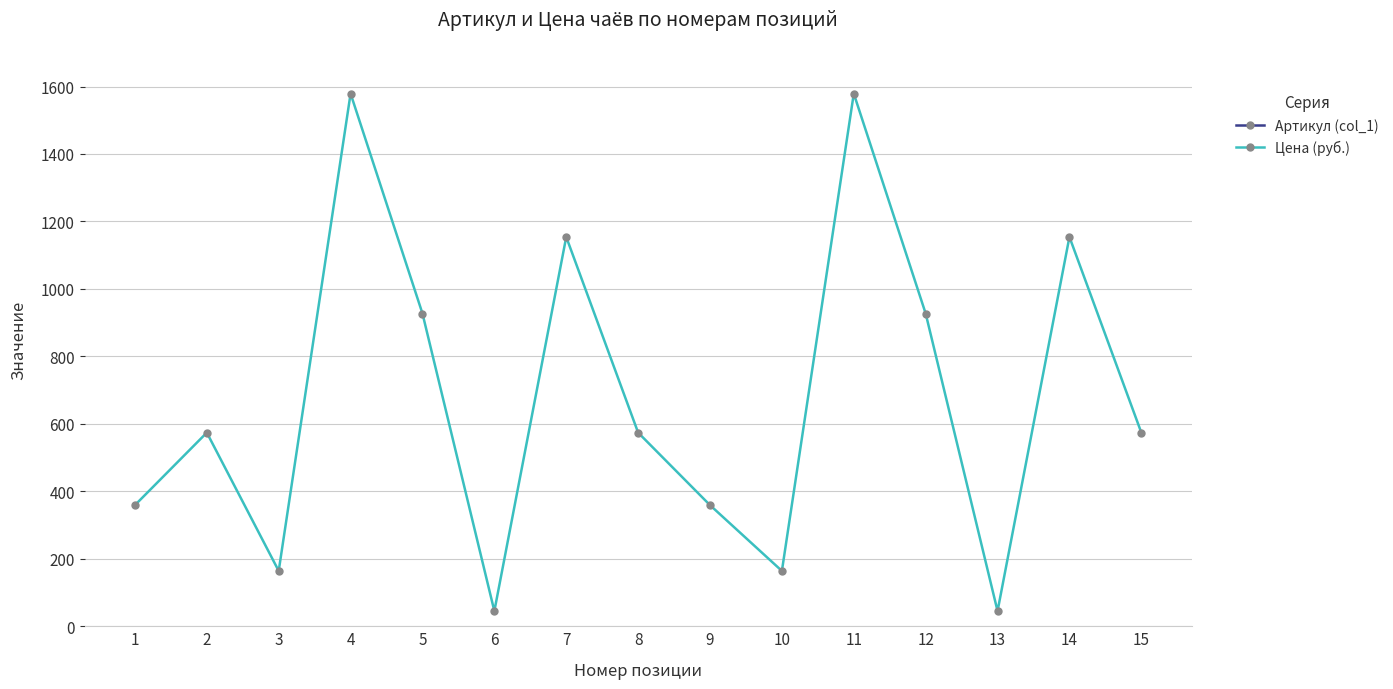

Which series changed the most between 3 and 9?

Цена (руб.)